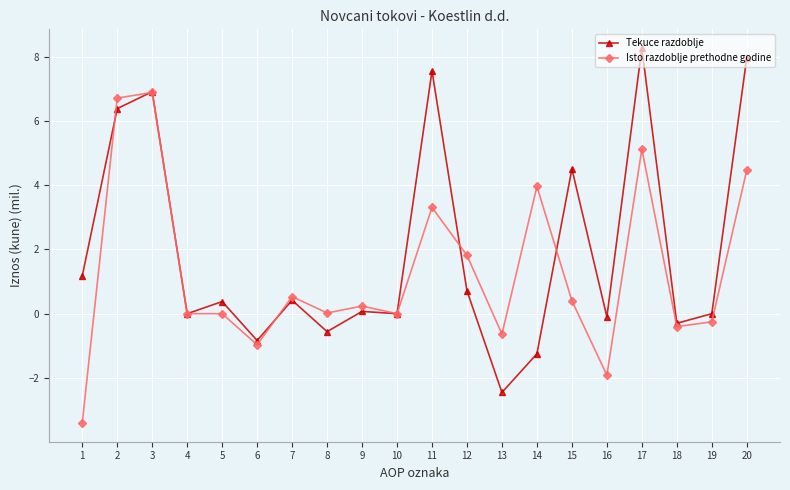

Which series has the largest total across all categories?

Tekuce razdoblje